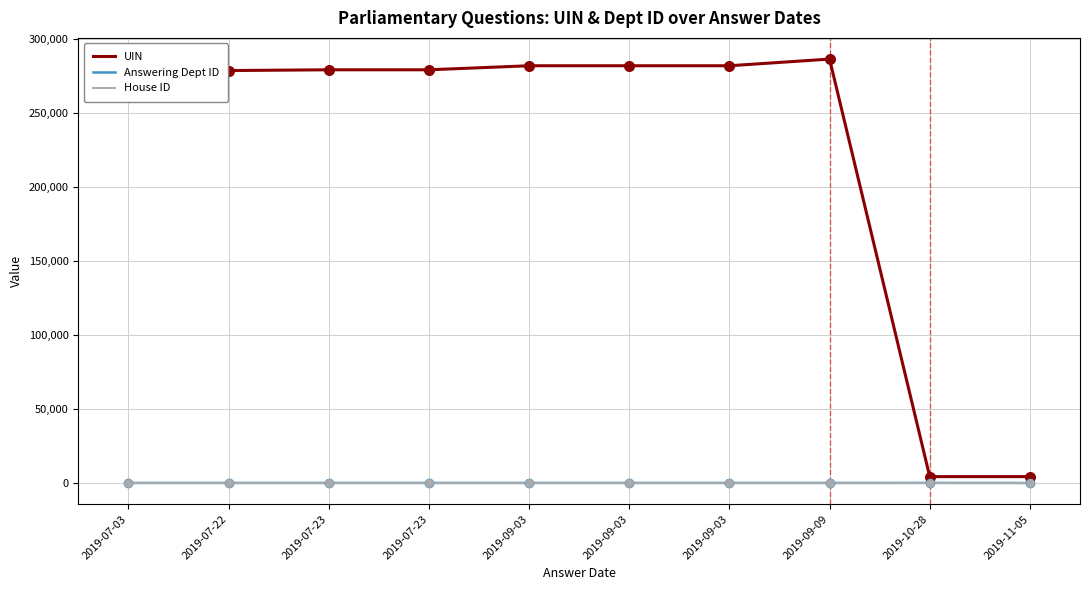

Is the value of House ID at 2019-09-03 greater than the value of UIN at 2019-07-03?

No